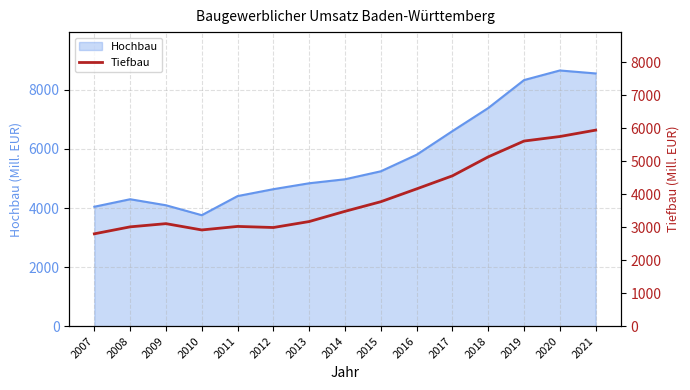

Where is the first local minimum?

2010